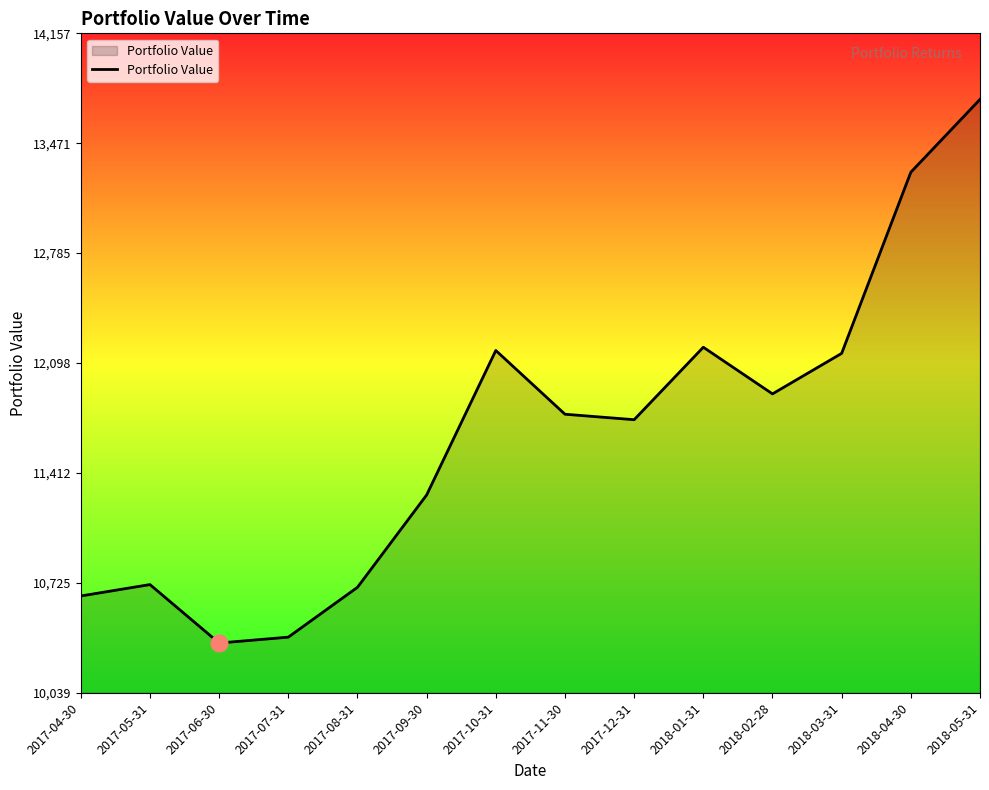

Read the value at 2018-03-31.

12159.2